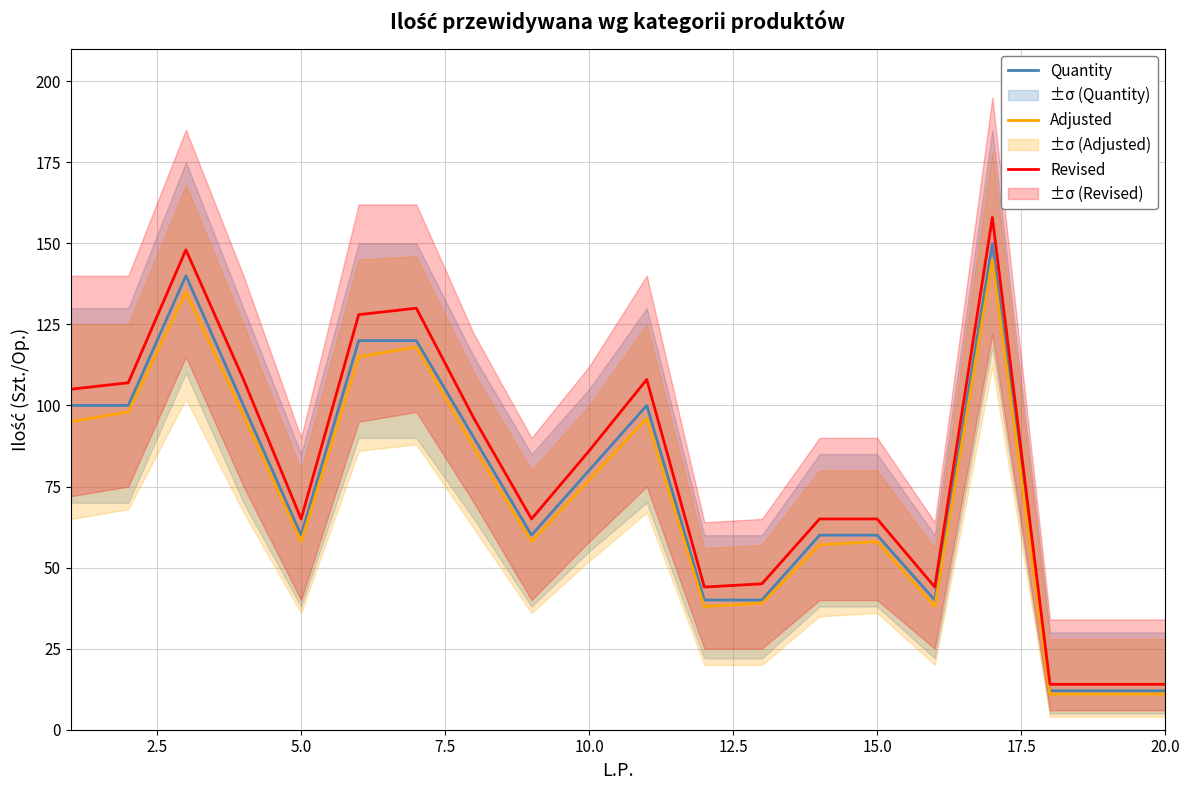

What is the maximum value for Adjusted?

145